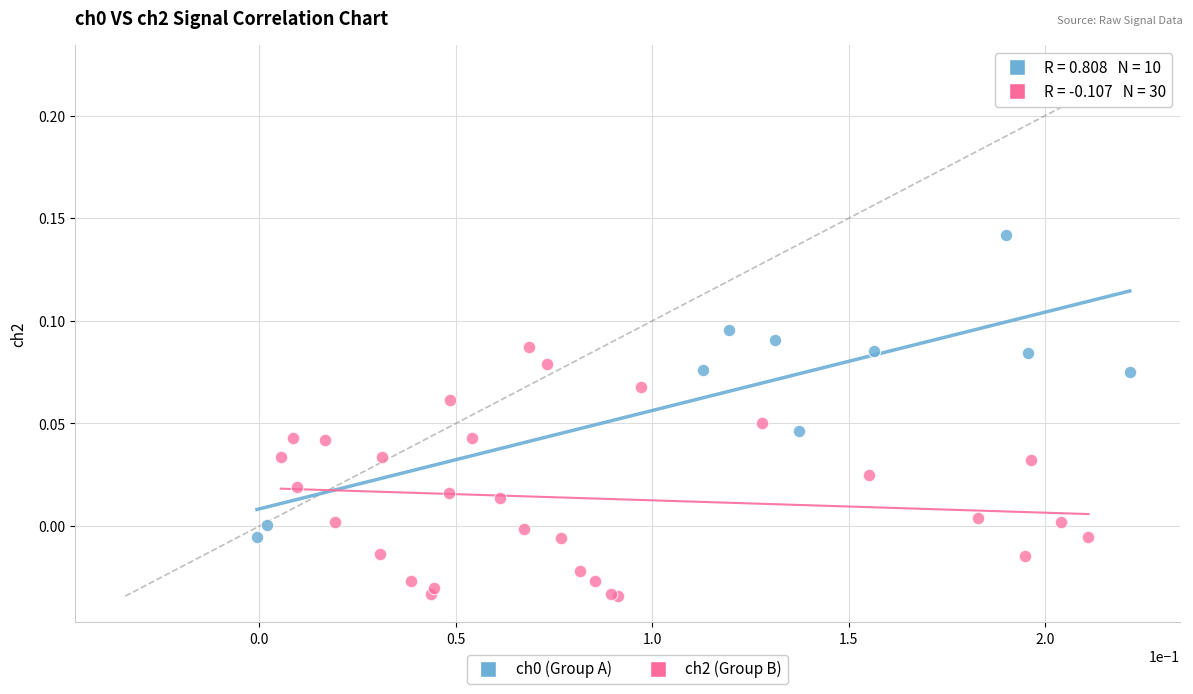

Which series contains the lowest Y value?

ch2 (Group B)